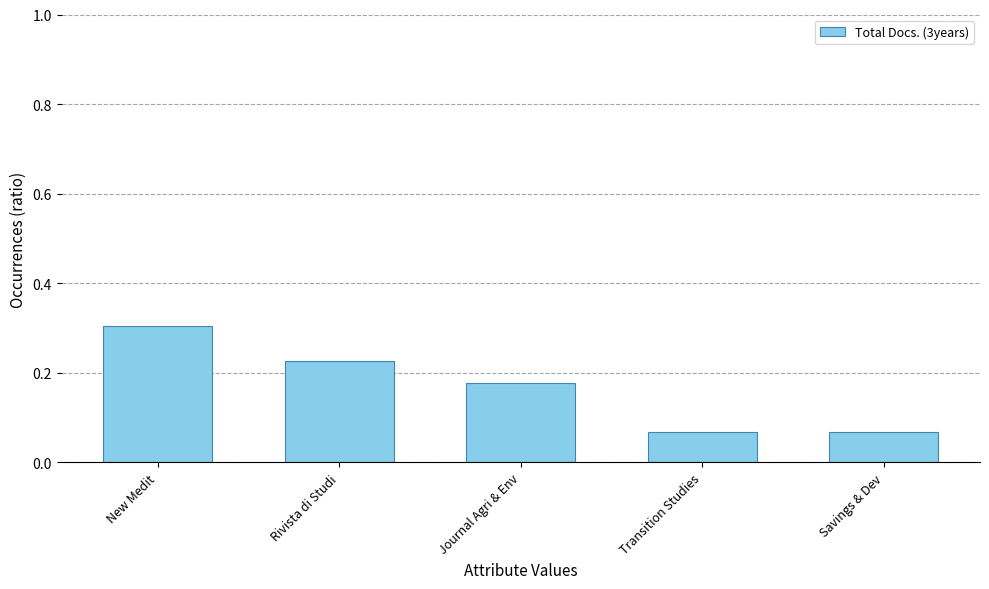

What is the label of the 4th bar from the right?

Rivista di Studi